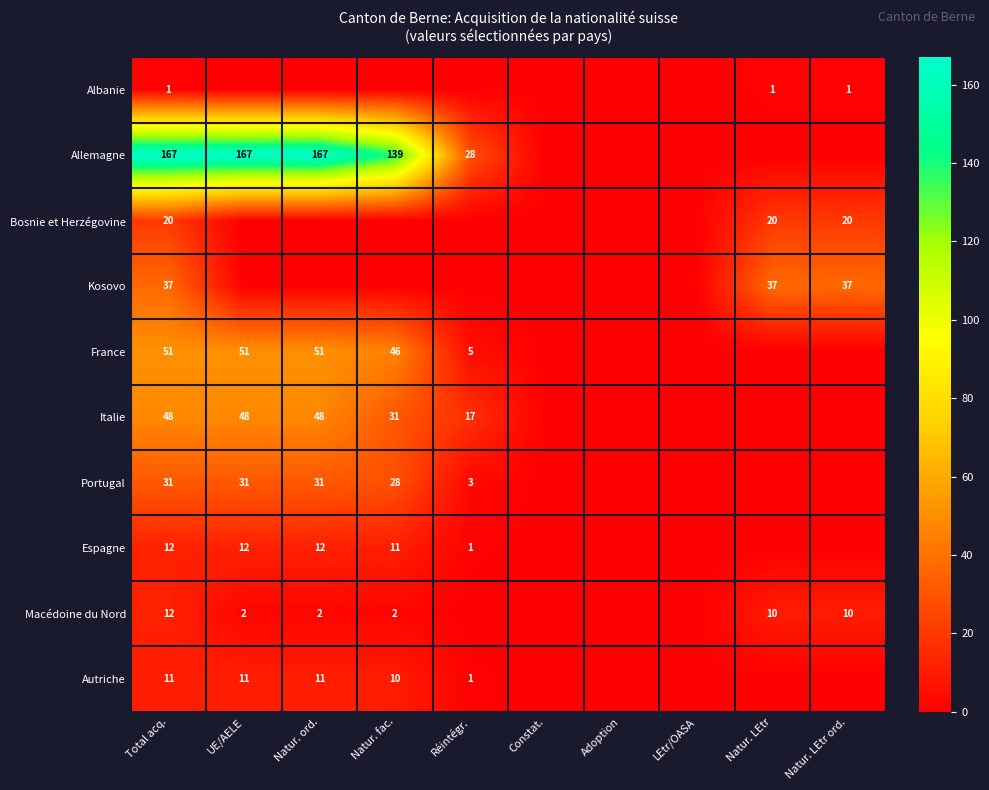

Is it true that Albanie equals 1 at Natur. LEtr?

True